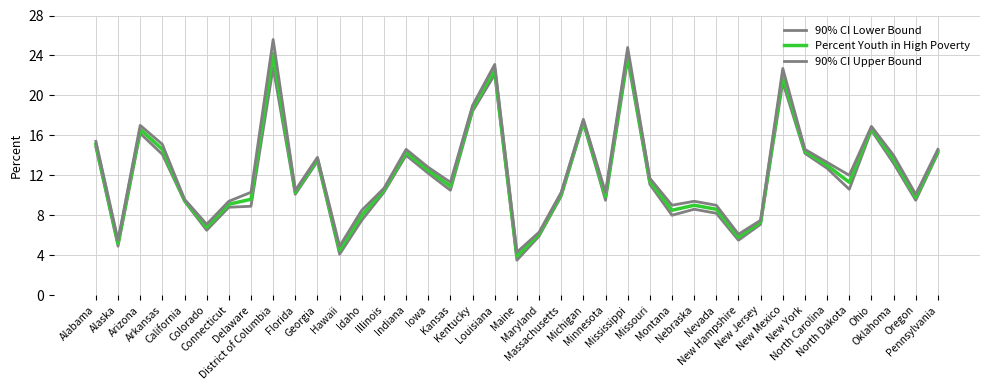

What is the smallest value displayed?

3.5